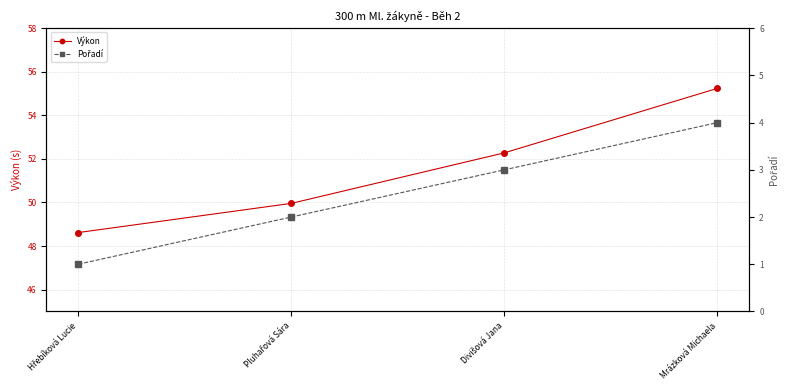

Where is Výkon nearest to the value 51?

Pluhařová Sára